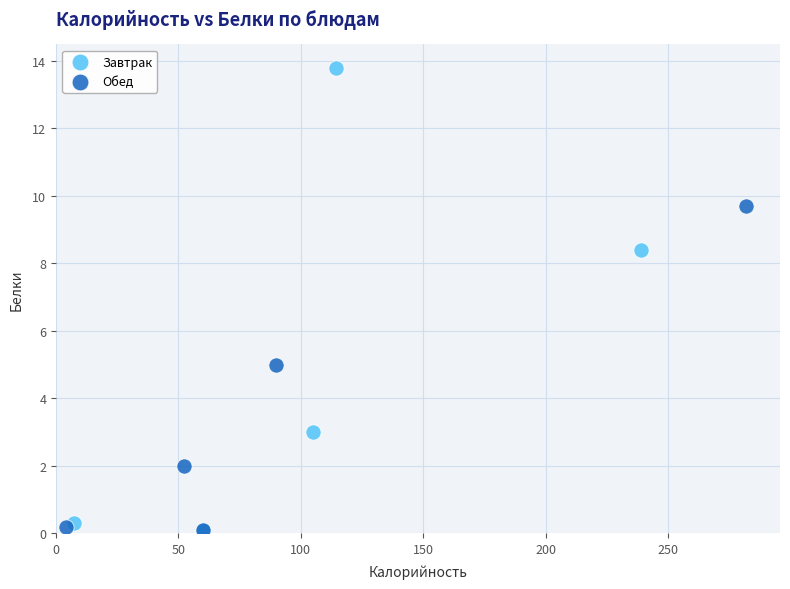

What are all the series names shown in the legend?

Завтрак, Обед